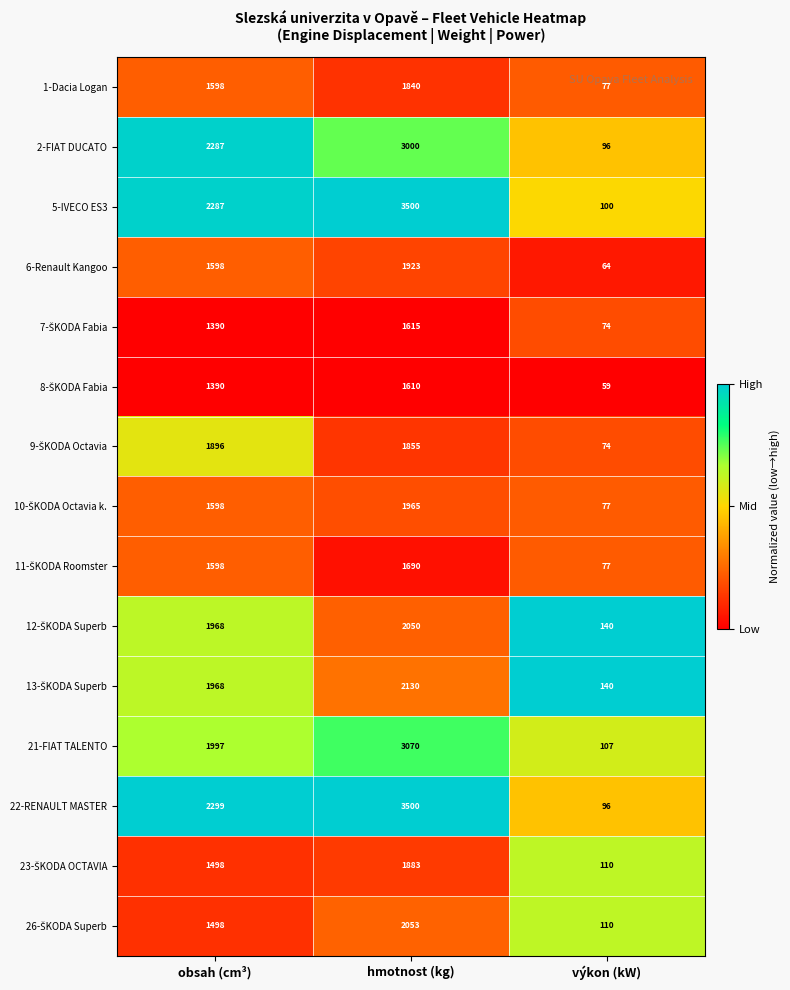

What is the difference between the maximum and minimum values in the 6-Renault Kangoo series?

1859